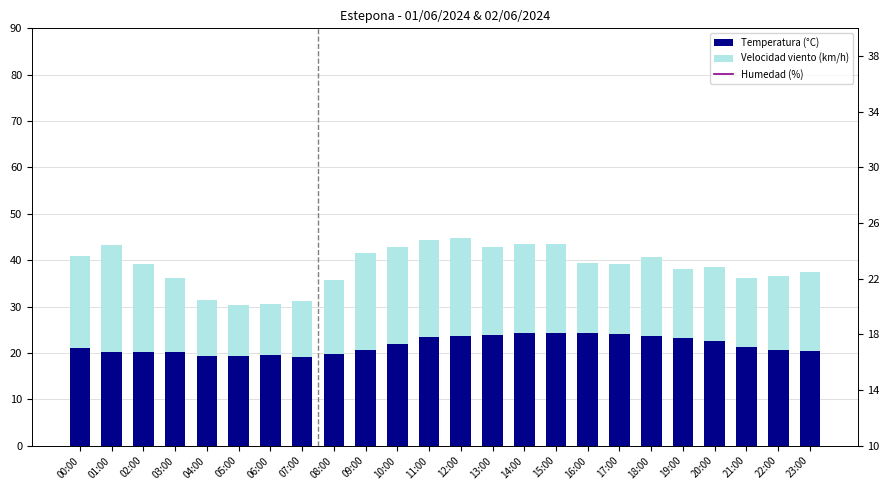

At how many categories does at least one series exceed 49?

24